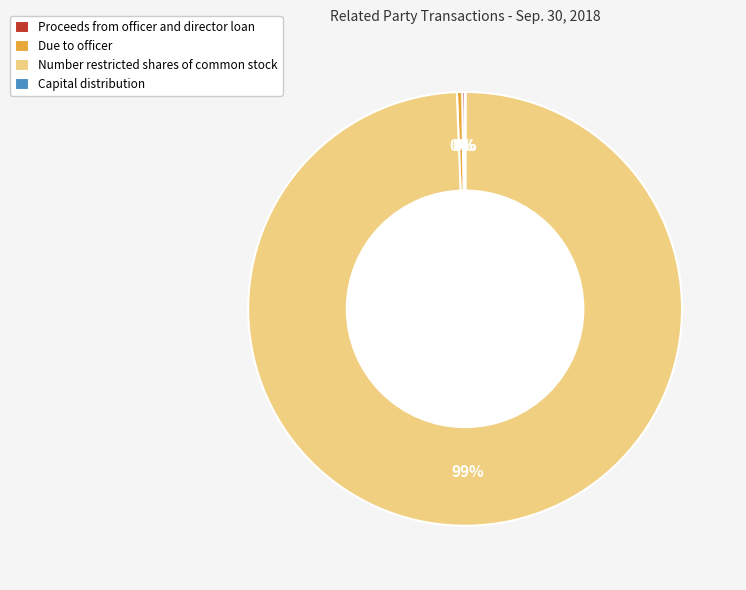

Which slice is the largest?

Number restricted shares of common stock